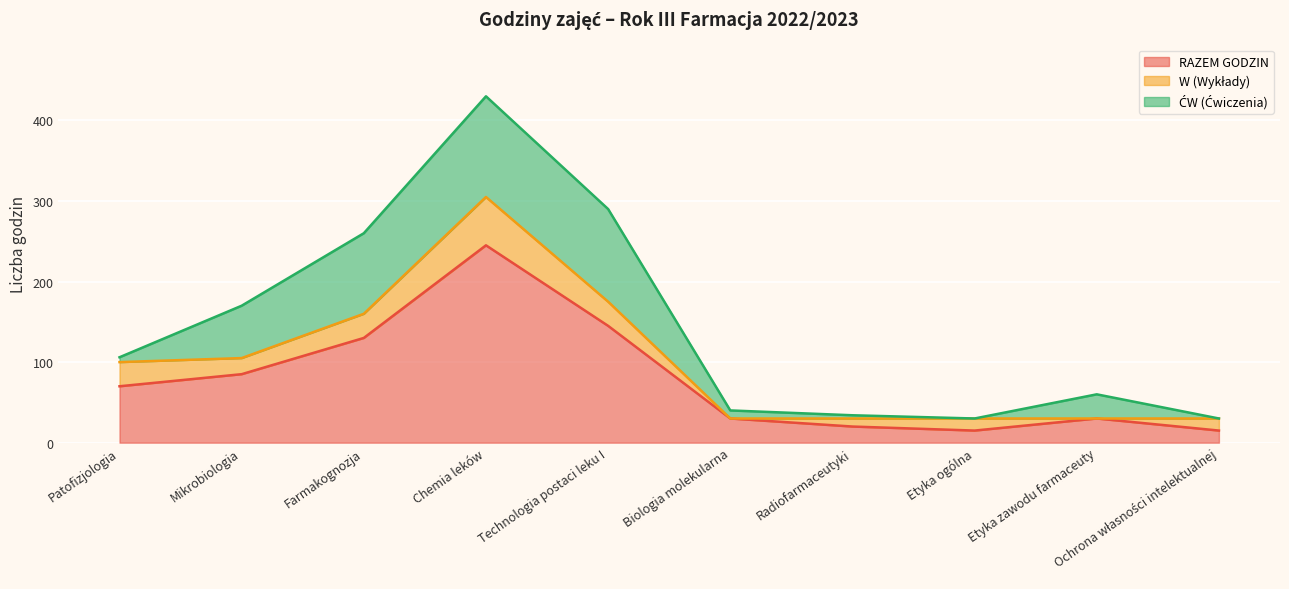

What is the difference between the ĆW (Ćwiczenia) values at Radiofarmaceutyki and Etyka zawodu farmaceuty?

26